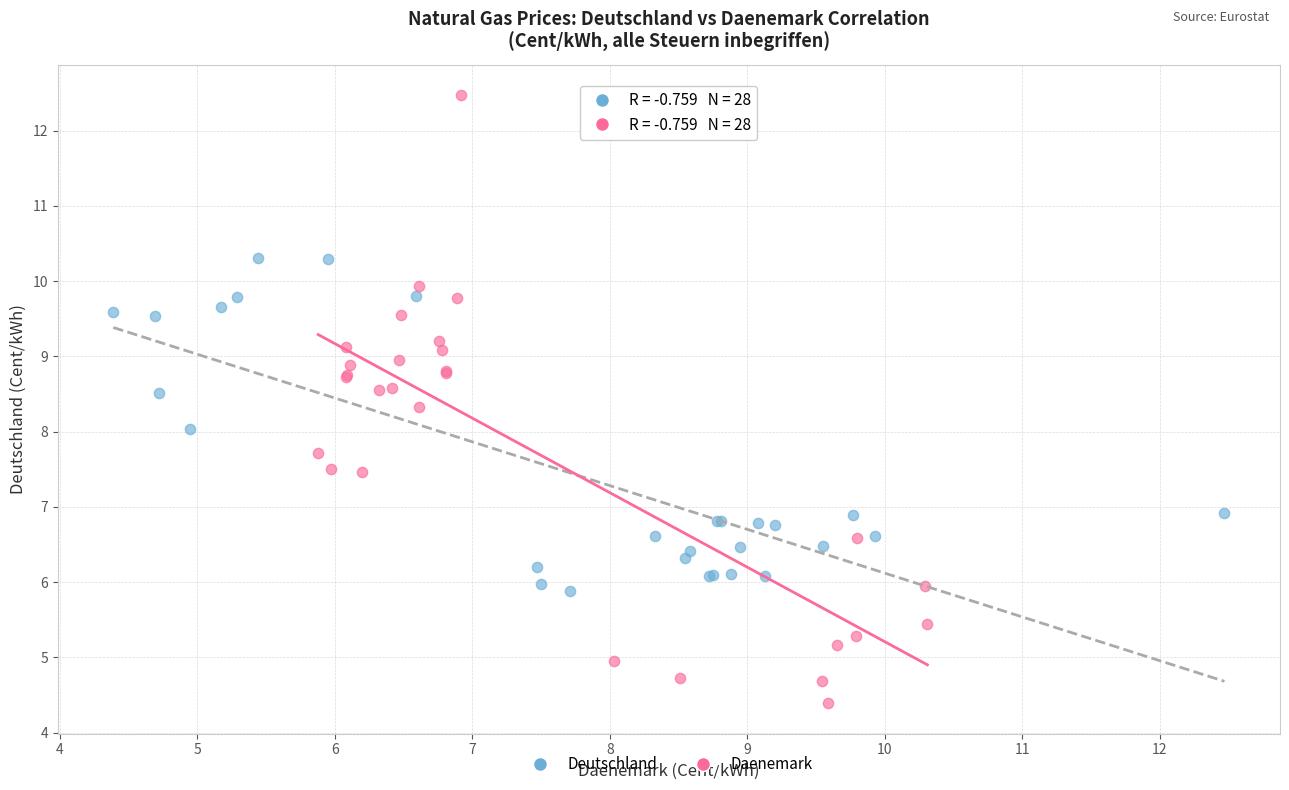

Which series has the widest spread of Y values?

Daenemark